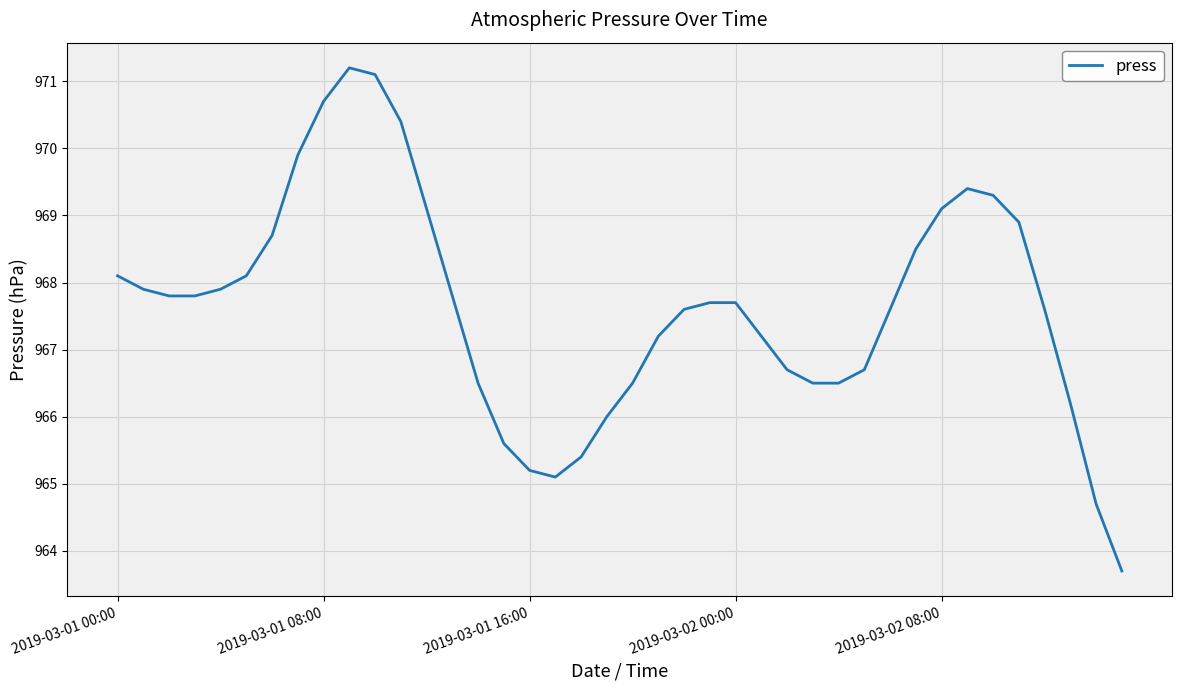

What is the greatest value displayed?

971.2